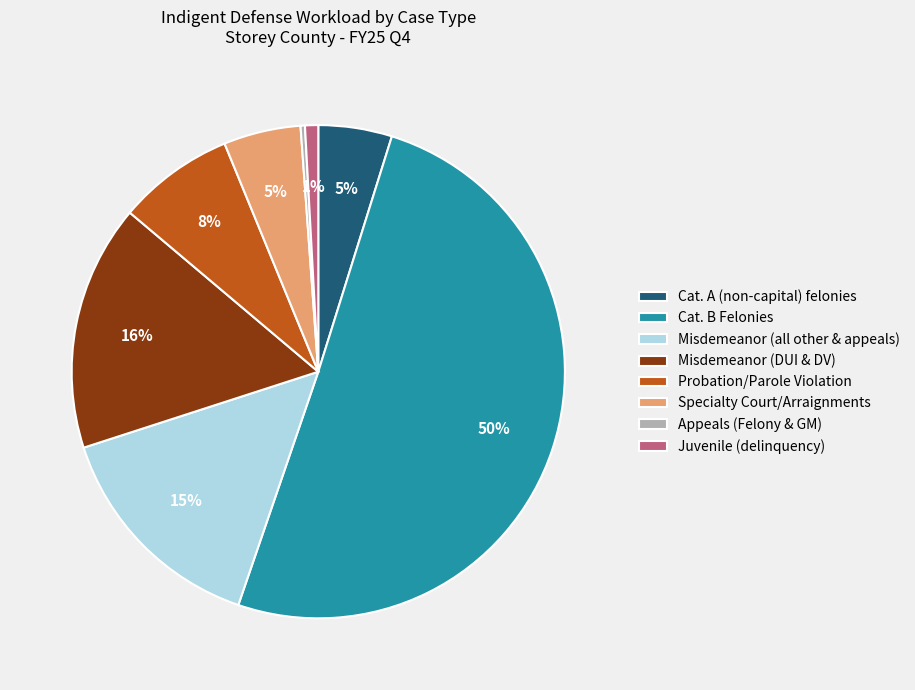

True or false: Misdemeanor (DUI & DV) accounts for 27% of the total.

False